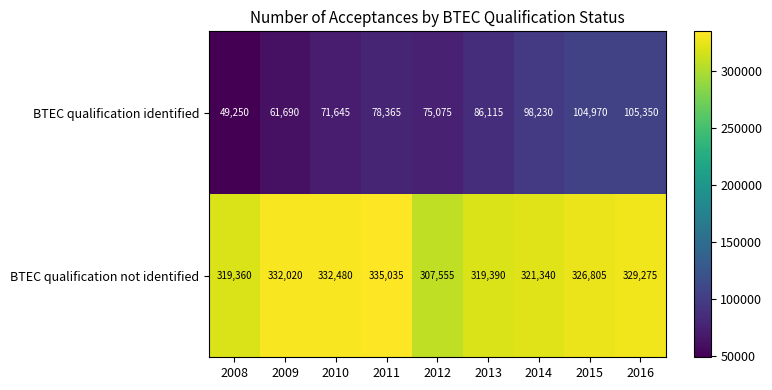

What is the spread (max minus min) of values at 2009?

270330